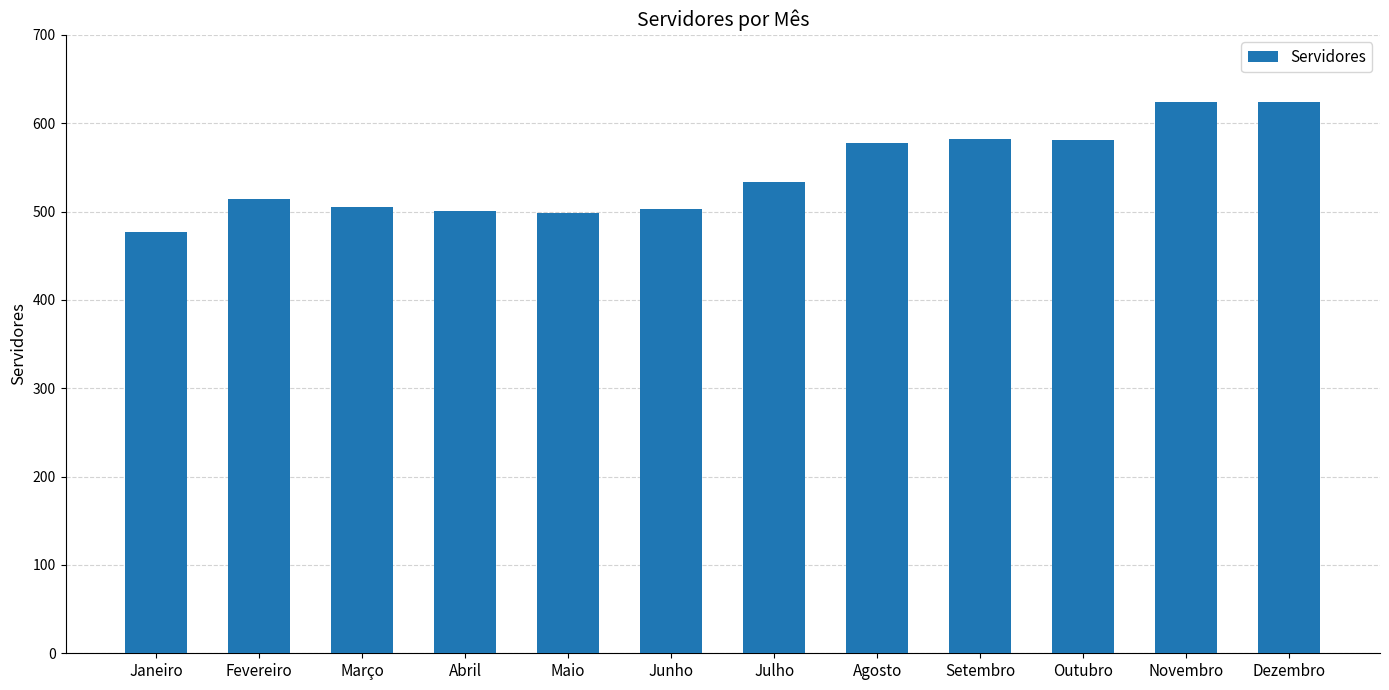

How many bars are there in total?

12